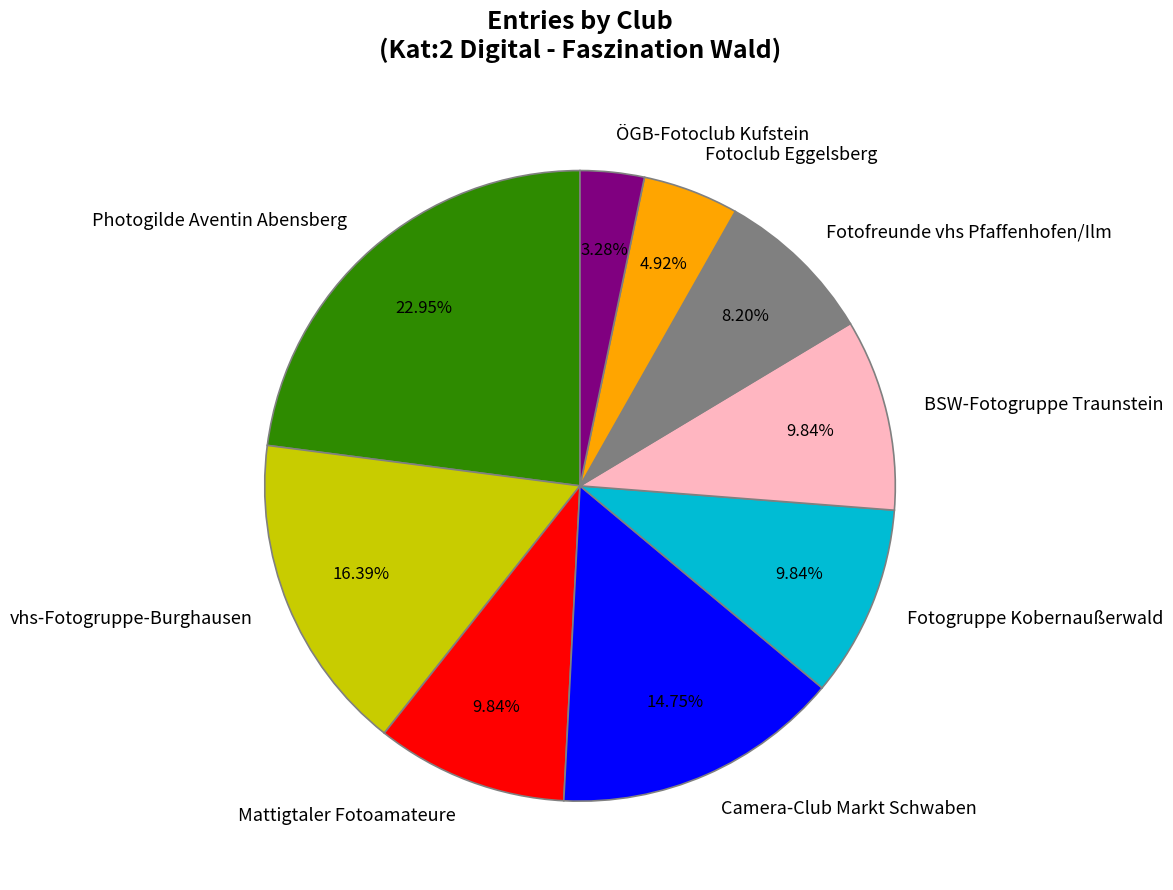

To the nearest percent, what percentage of the pie is ÖGB-Fotoclub Kufstein?

3%